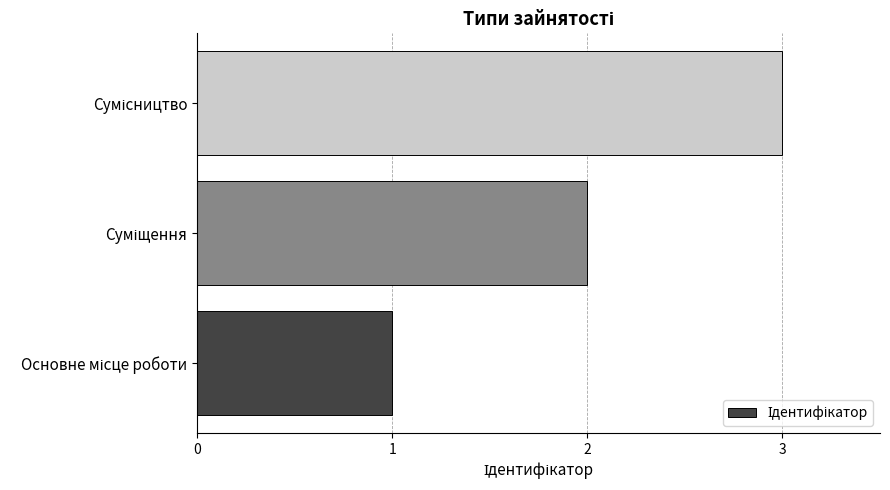

What is the average value?

2